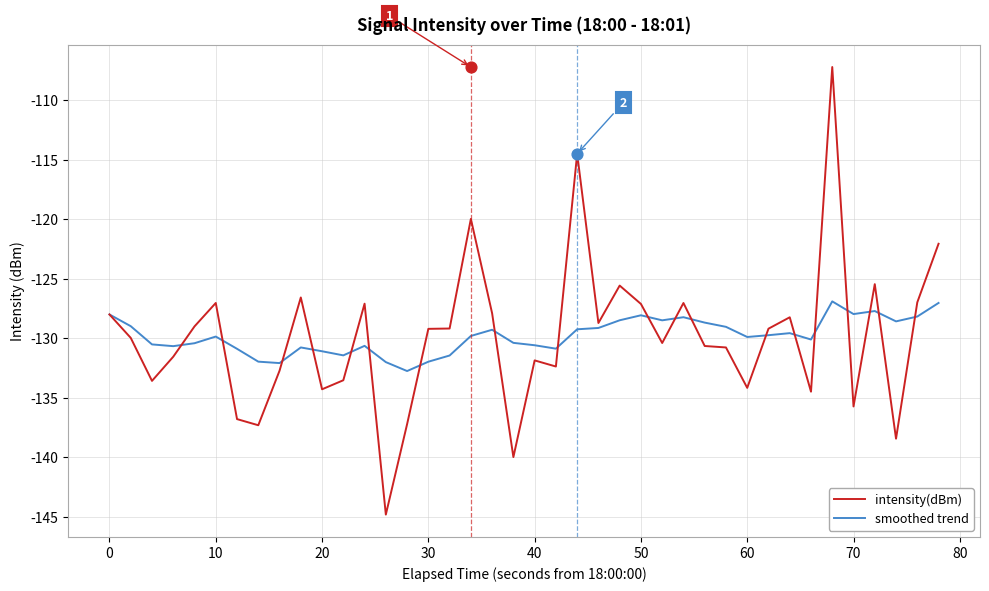

What is the highest value of the smoothed trend series?

-126.9